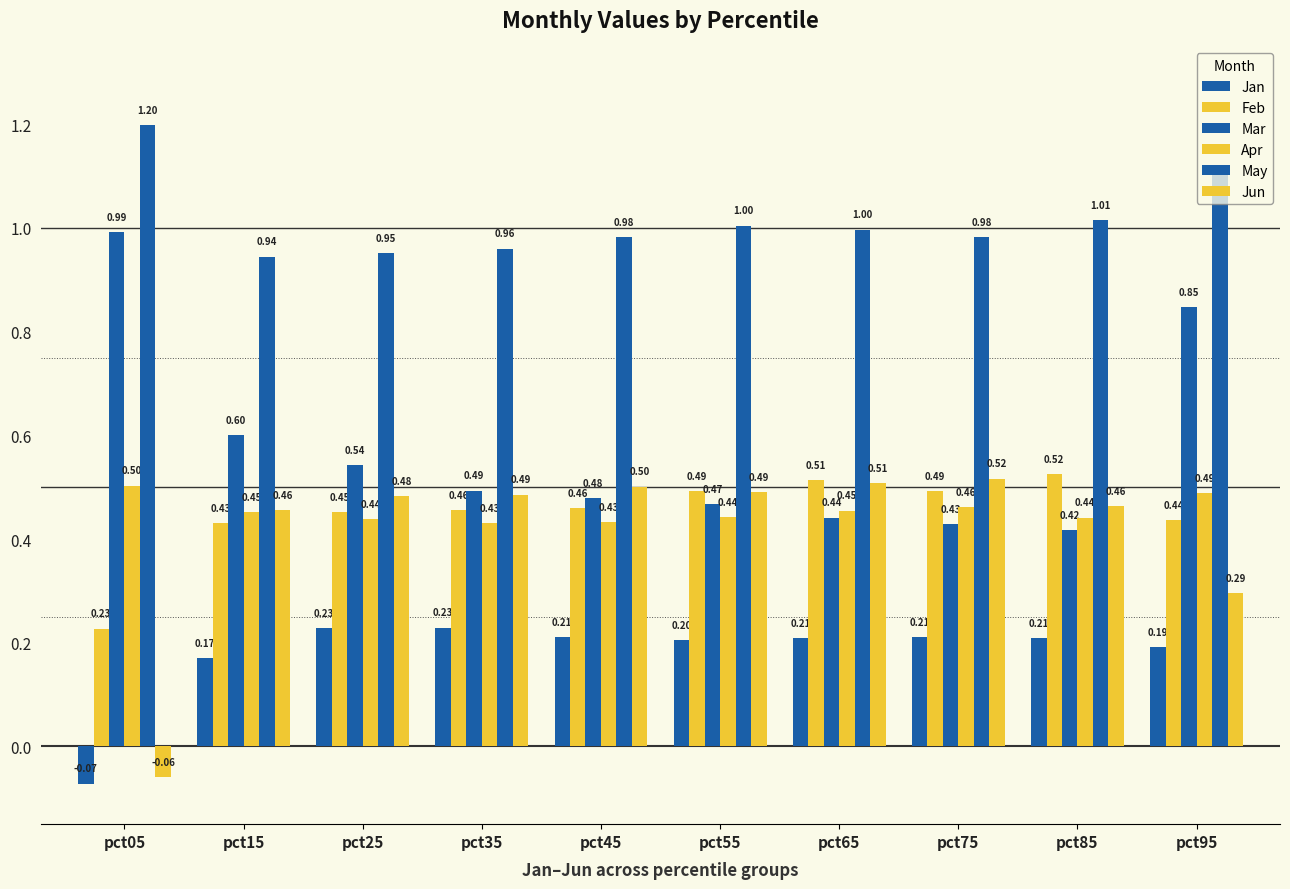

Are the bars horizontal?

No